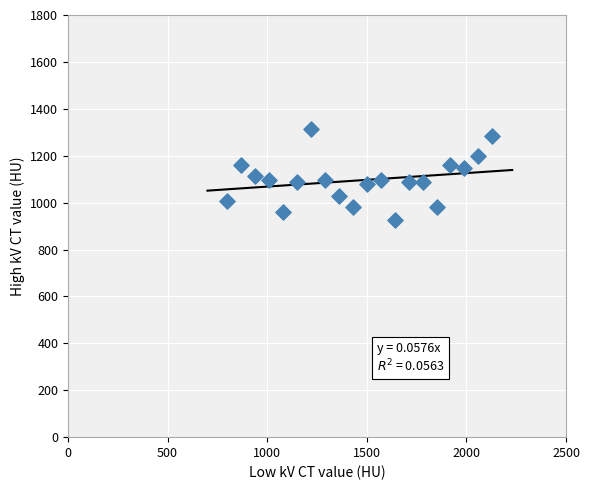

What is the range of X values (max minus min)?

1330.0